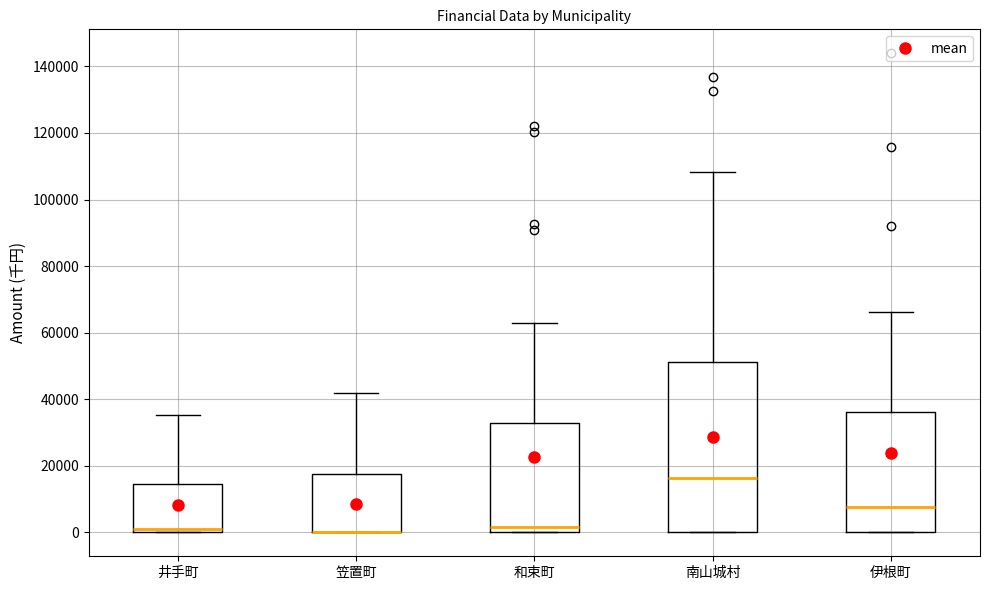

Reading left to right, transcribe this box plot: for each box, give where its median line is, the range the box spans, and where its two whiskers end, as read against the y-axis. The values are not printed on the chart, so give them approximately, as read against the axis.

井手町: median 0 (just above the box's lower edge), box 0 to 14000, whiskers 0 to 36000
笠置町: median 0 (drawn on the box's lower edge), box 0 to 18000, whiskers 0 to 42000
和束町: median 2000, box 0 to 32000, whiskers 0 to 62000
南山城村: median 16000, box 0 to 52000, whiskers 0 to 108000
伊根町: median 8000, box 0 to 36000, whiskers 0 to 66000